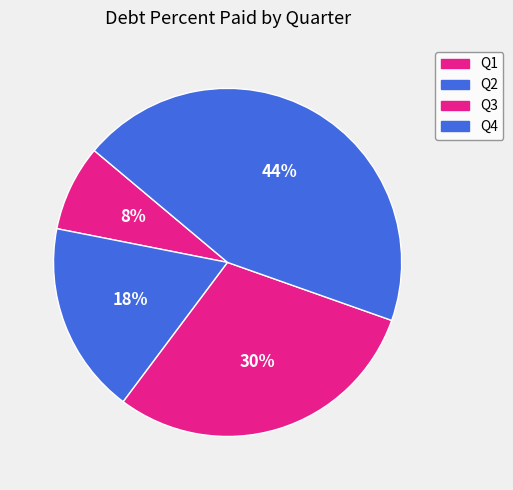

Which category has the smallest portion of the pie?

Q1